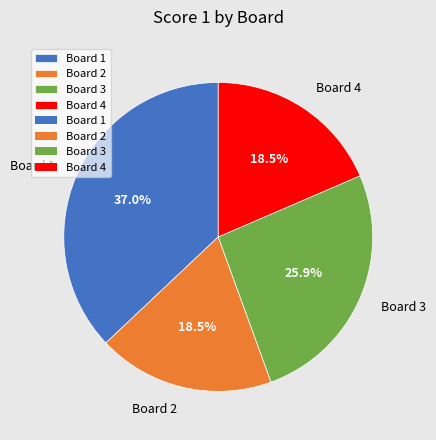

What percentage is the Board 3 slice, to the nearest percent?

26%